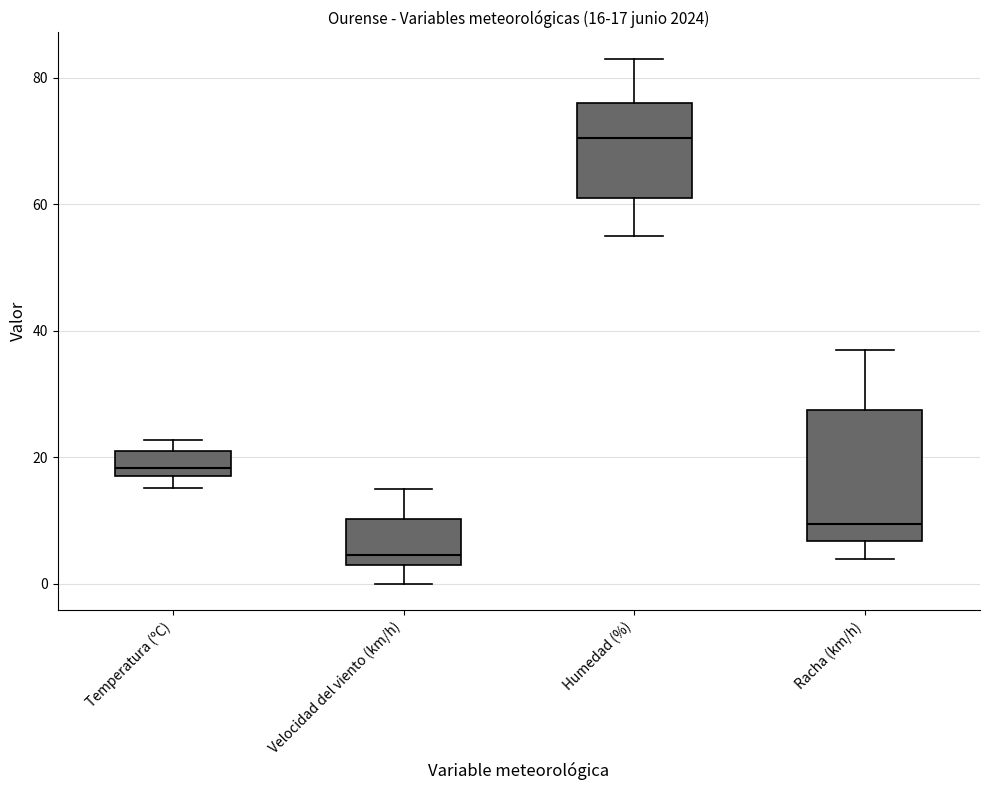

Which box has the highest median line?

Humedad (%)